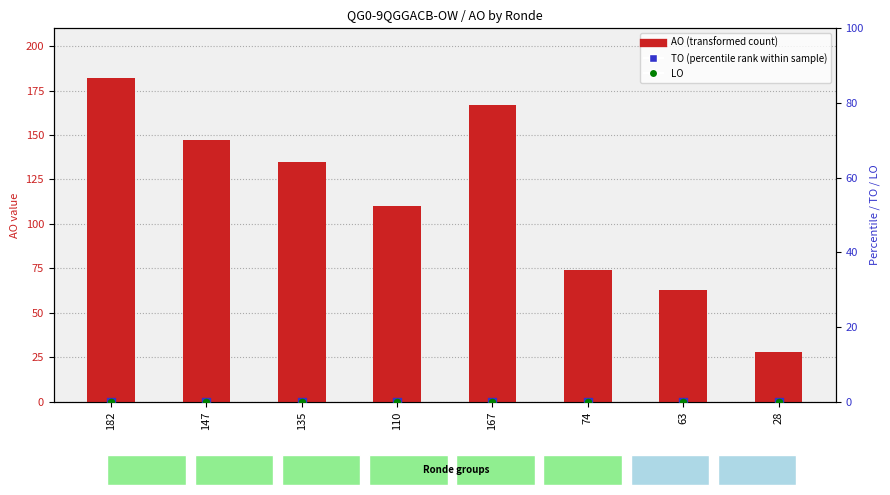

What is the total value across all series at 110?

110